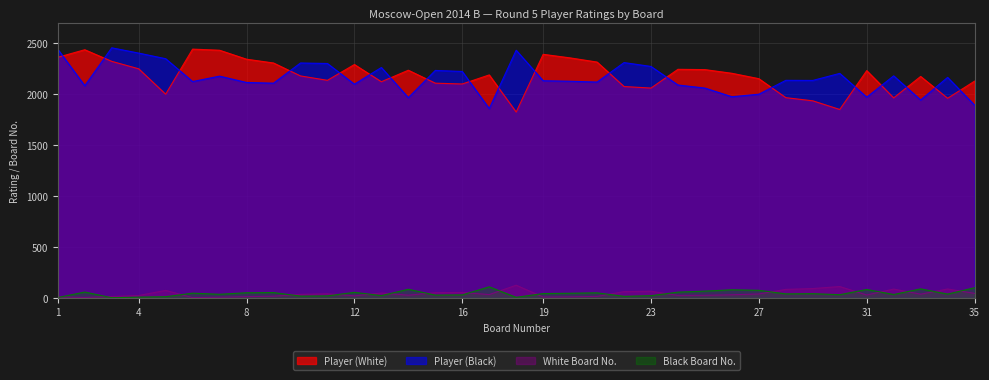

Reading left to right, what are all the values shown in this chart?

Player (White): 1=2359	2=2433	3=2319	4=2246	5=1997	6=2439	7=2428	8=2340	9=2303	10=2176	11=2133	12=2288	13=2119	14=2232	15=2105	16=2097	17=2186	18=1822	19=2388	20=2353	21=2312	22=2072	23=2057	24=2241	25=2238	26=2202	27=2149	28=1963	29=1932	30=1847	31=2228	32=1961	33=2171	34=1957	35=2125
Player (Black): 1=2438	2=2080	3=2452	4=2400	5=2345	6=2121	7=2174	8=2112	9=2105	10=2303	11=2298	12=2095	13=2259	14=1963	15=2230	16=2220	17=1856	18=2428	19=2129	20=2124	21=2116	22=2307	23=2269	24=2087	25=2057	26=1972	27=1997	28=2133	29=2132	30=2201	31=1968	32=2177	33=1940	34=2162	35=1890
White Board No.: 1=9	2=4	3=13	4=23	5=73	6=2	7=6	8=12	9=16	10=34	11=40	12=20	13=47	14=26	15=51	16=53	17=32	18=124	19=8	20=10	21=14	22=61	23=65	24=24	25=25	26=30	27=38	28=83	29=91	30=111	31=28	32=86	33=36	34=87	35=44
Black Board No.: 1=3	2=57	3=1	4=7	5=11	6=46	7=35	8=50	9=52	10=17	11=19	12=54	13=22	14=84	15=27	16=29	17=108	18=5	19=42	20=45	21=49	22=15	23=21	24=56	25=66	26=79	27=74	28=39	29=41	30=31	31=82	32=33	33=88	34=37	35=99